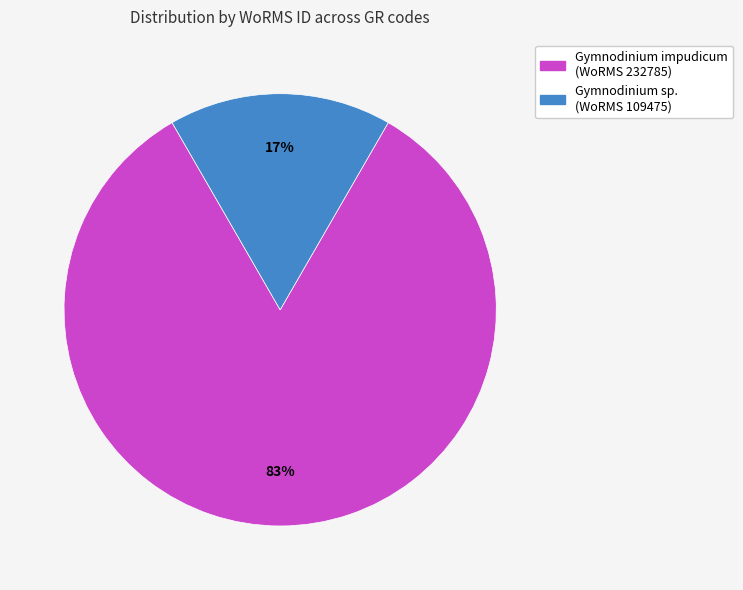

To the nearest percent, what is the average slice percentage?

50%